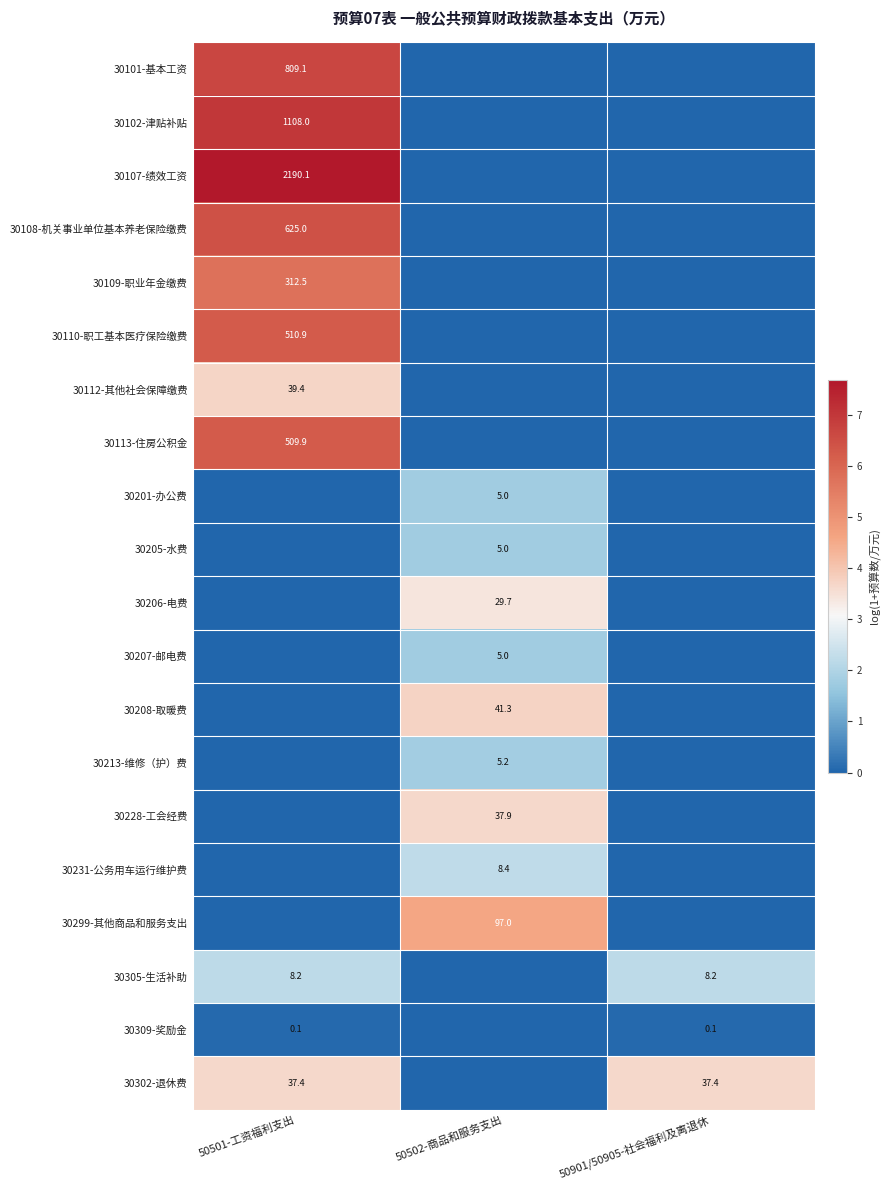

The value of 30110-职工基本医疗保险缴费 at 50501-工资福利支出 is 820.9. True or false?

False